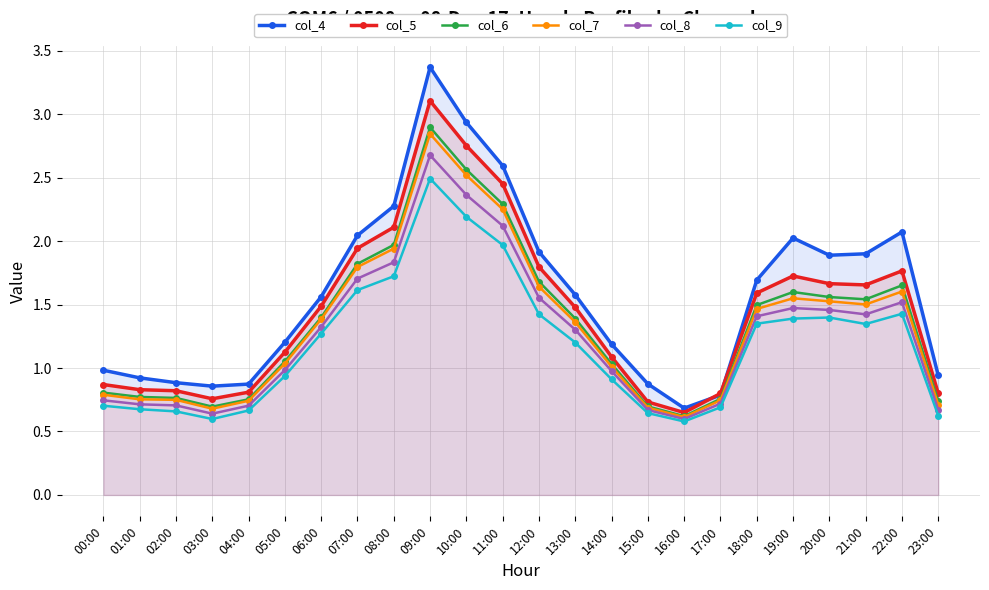

At which label does col_4 first exceed 1?

05:00